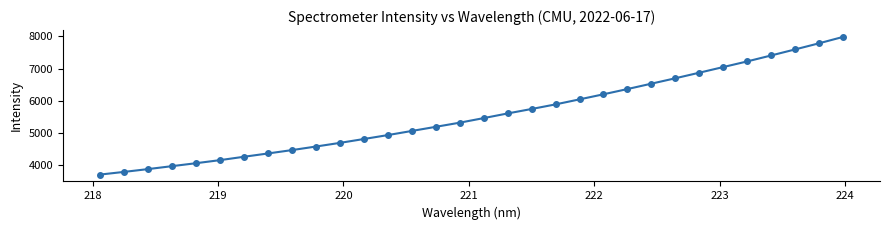

What is the difference between the maximum and minimum values?

4271.4